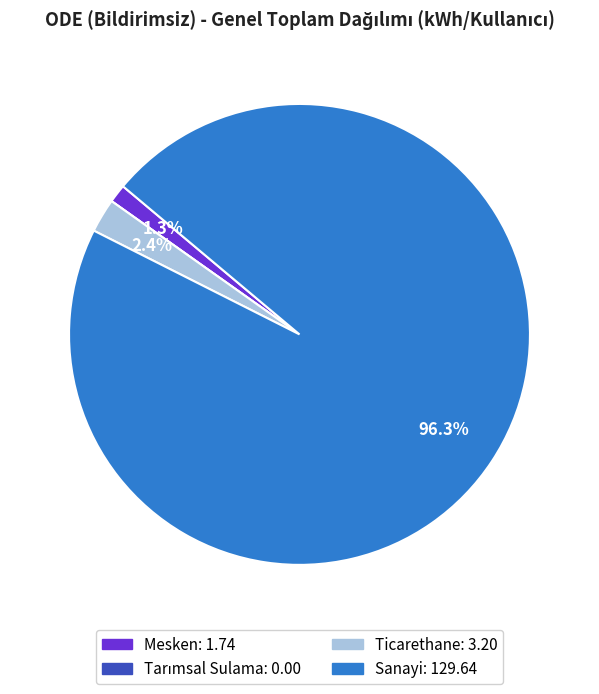

What is the majority slice?

Sanayi